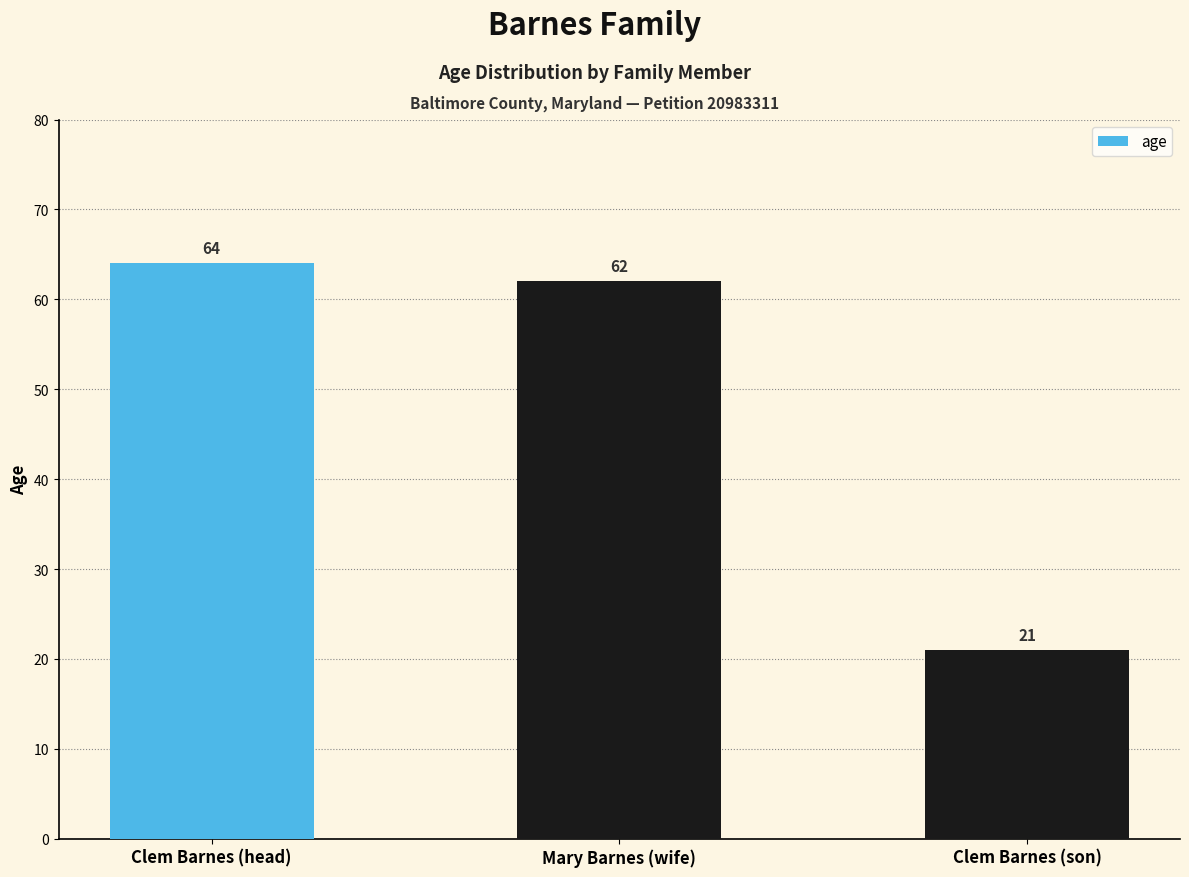

How many categories are shown in the chart?

3